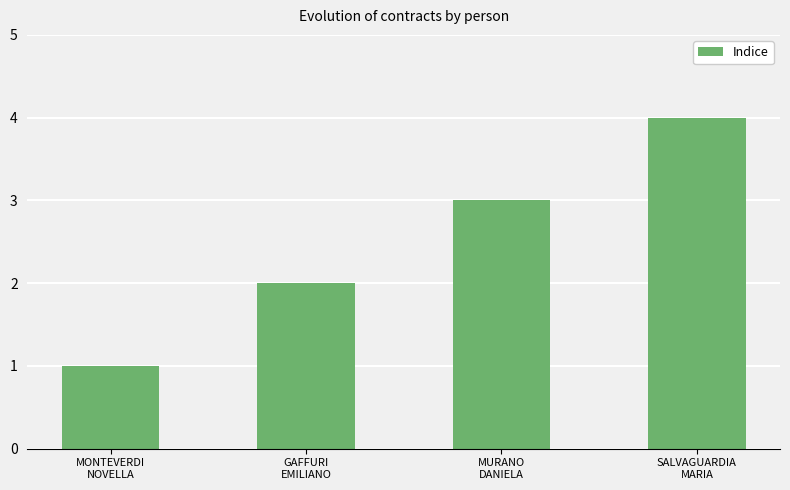

Are the bars grouped side by side (vs. stacked)?

No